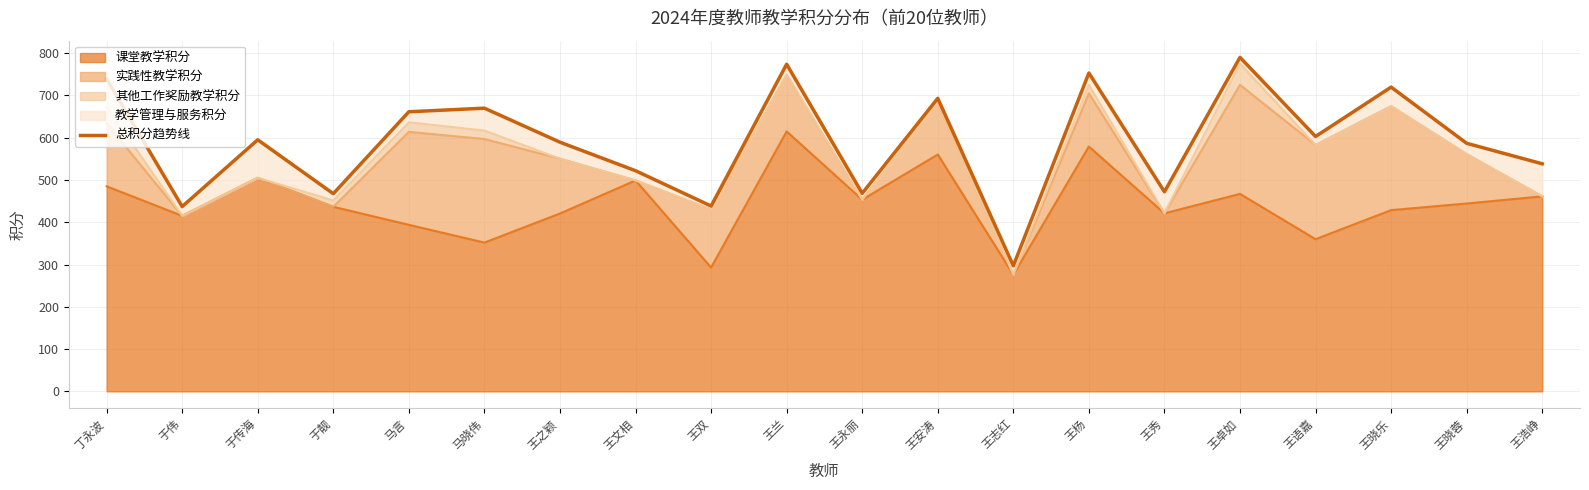

Read the value at 王语嘉.

603.0